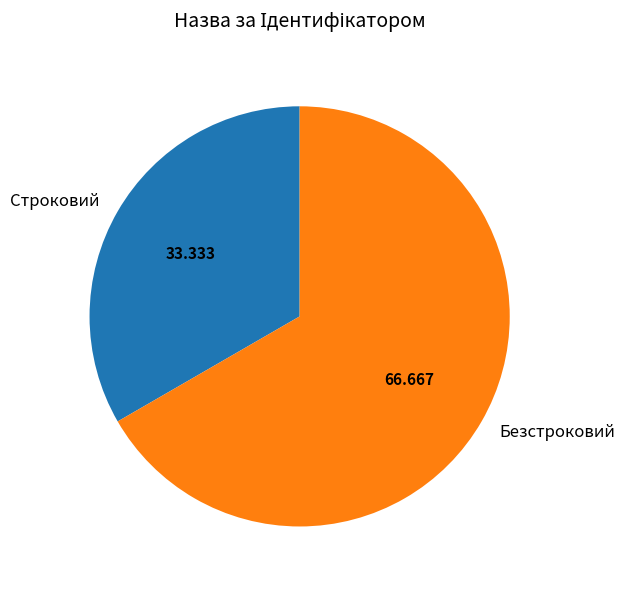

Which category has the smallest portion of the pie?

Строковий